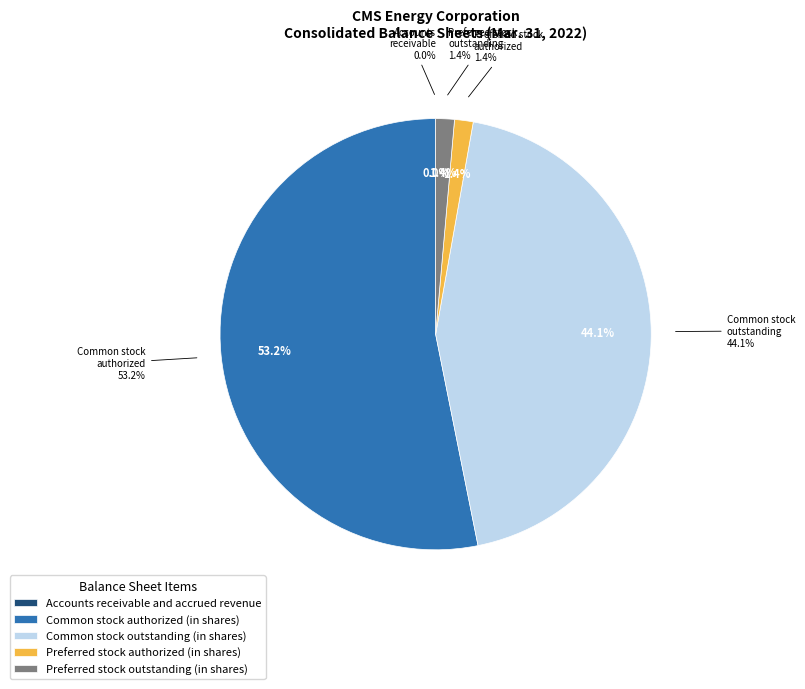

Count the number of slices in the pie.

5